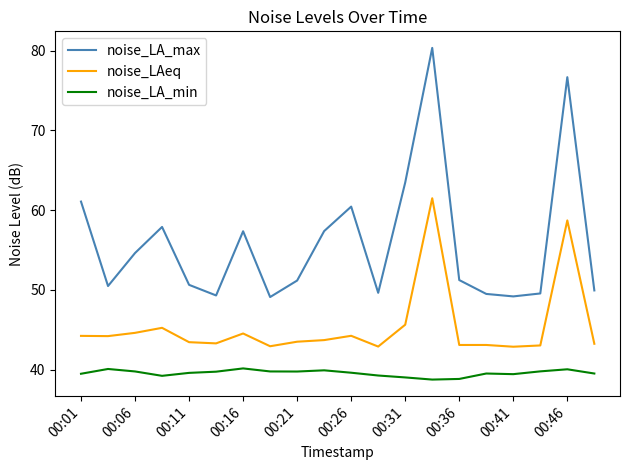

List the series in order of their overall mean, lowest first.

noise_LA_min, noise_LAeq, noise_LA_max